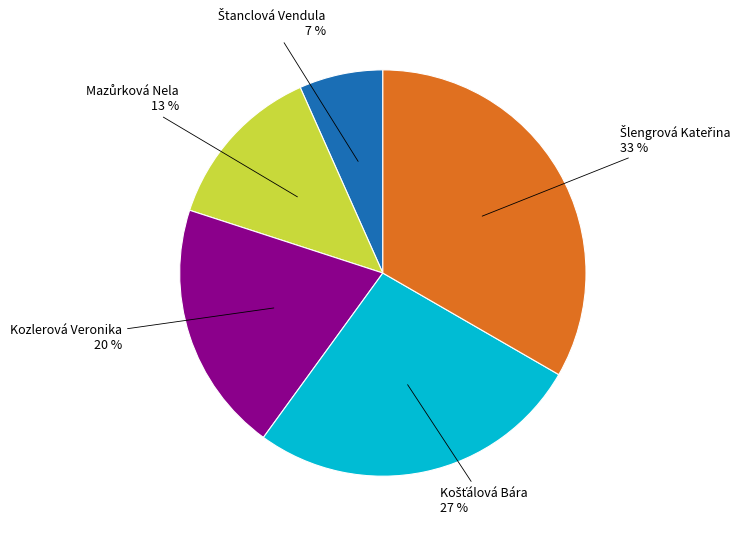

Count the number of slices in the pie.

5